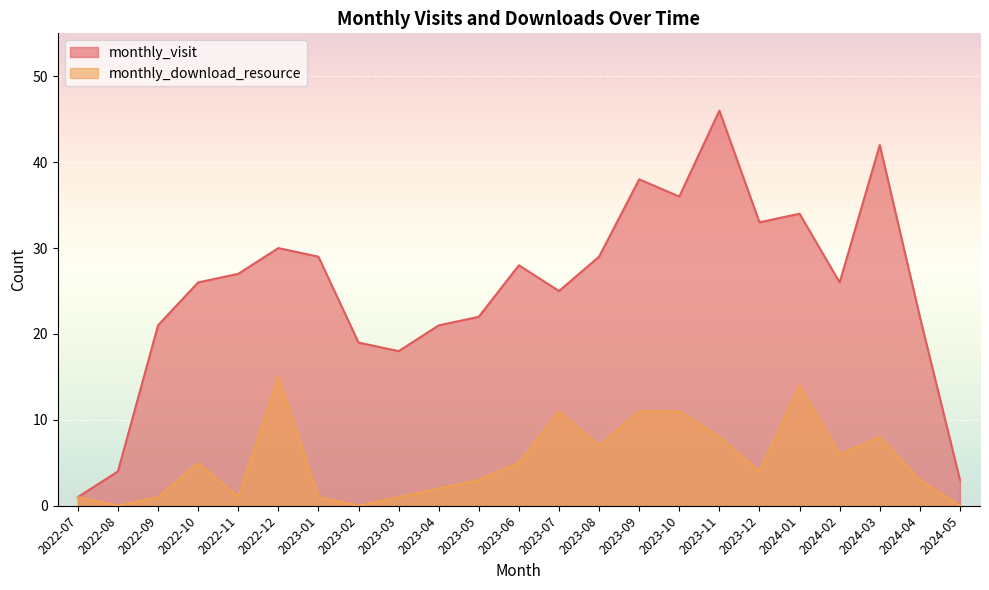

Rank the series at 2024-05 from lowest to highest value.

monthly_download_resource, monthly_visit